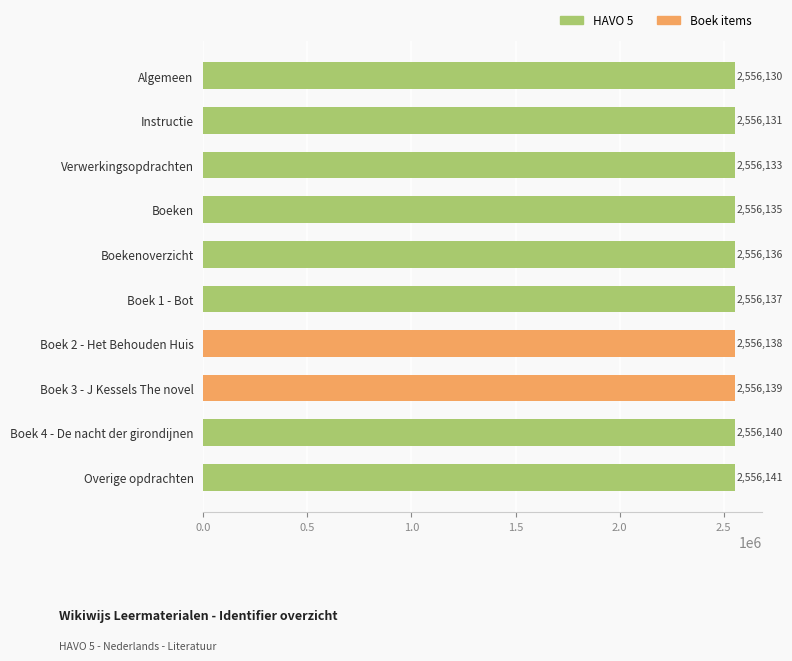

What is the difference between the maximum and minimum values?

11